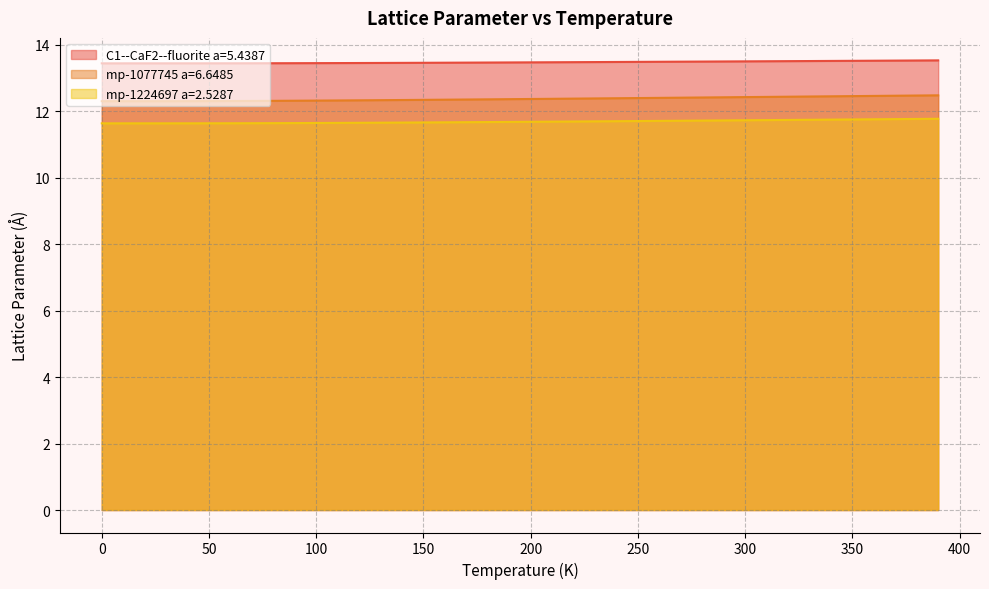

Is it true that mp-1077745 a=6.6485 equals 12.4 at 160.0?

True